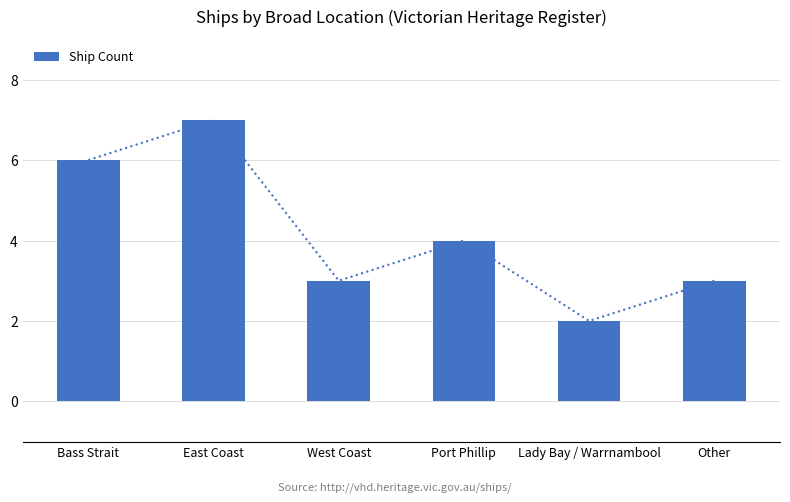

List the labels in order of value, largest first.

East Coast, Bass Strait, Port Phillip, West Coast, Other, Lady Bay / Warrnambool